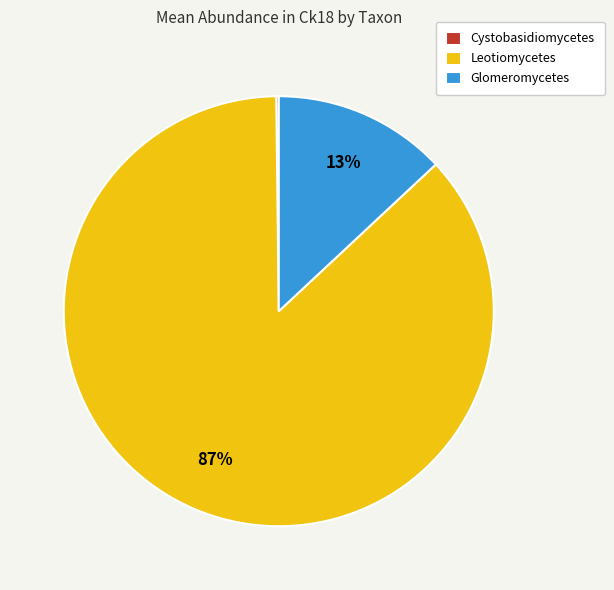

True or false: Glomeromycetes accounts for 1% of the total.

False